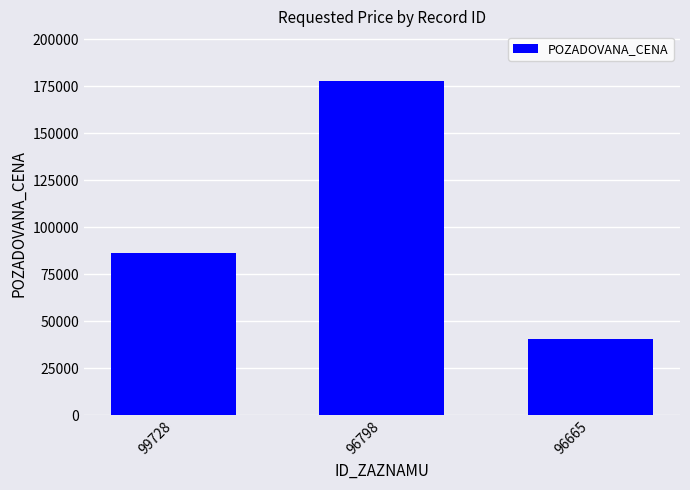

Between 96798 and 96665, which is larger?

96798